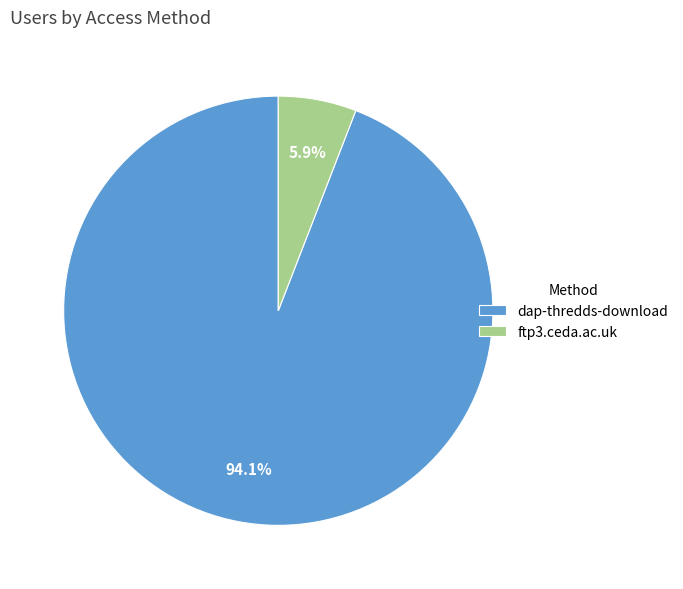

Which slice is the smallest?

ftp3.ceda.ac.uk